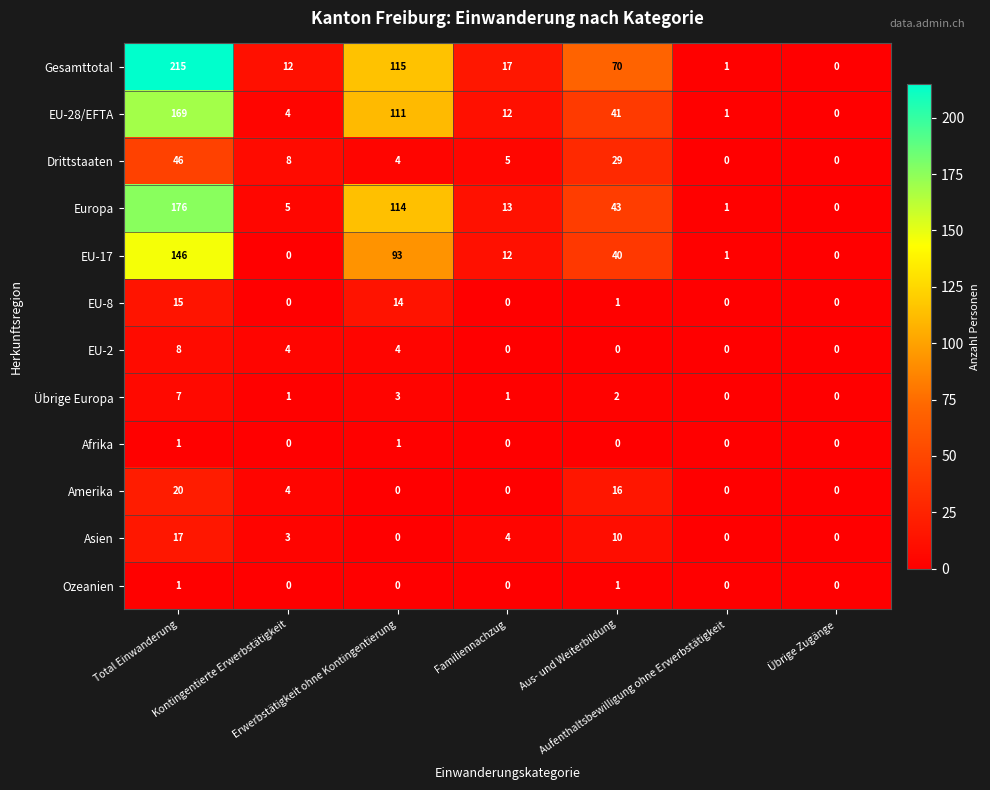

What is the difference between the maximum and minimum values in the Asien series?

17